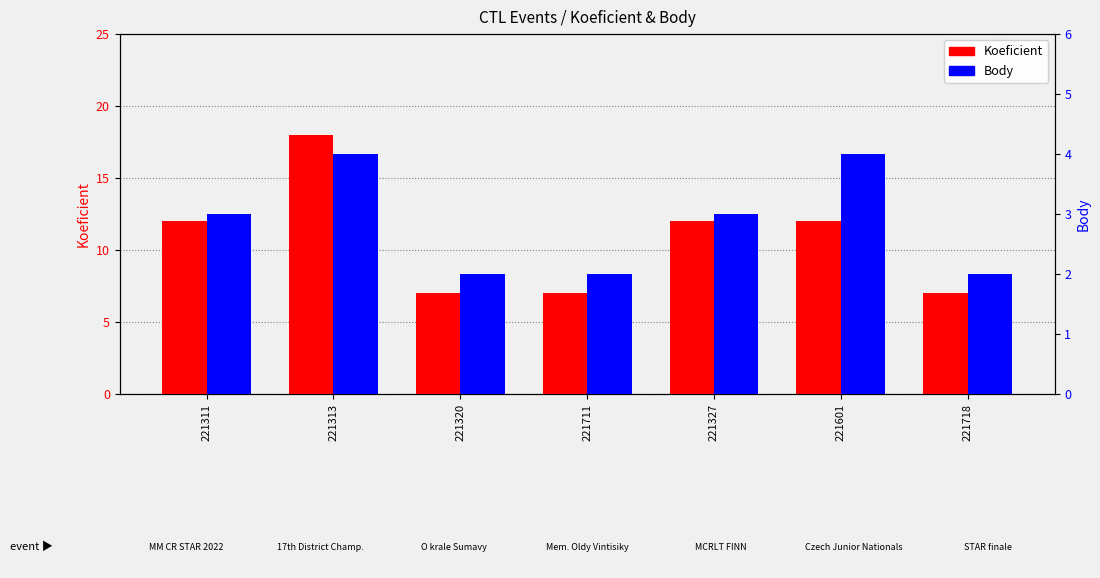

Is it true that Body equals 1 at 221601?

False